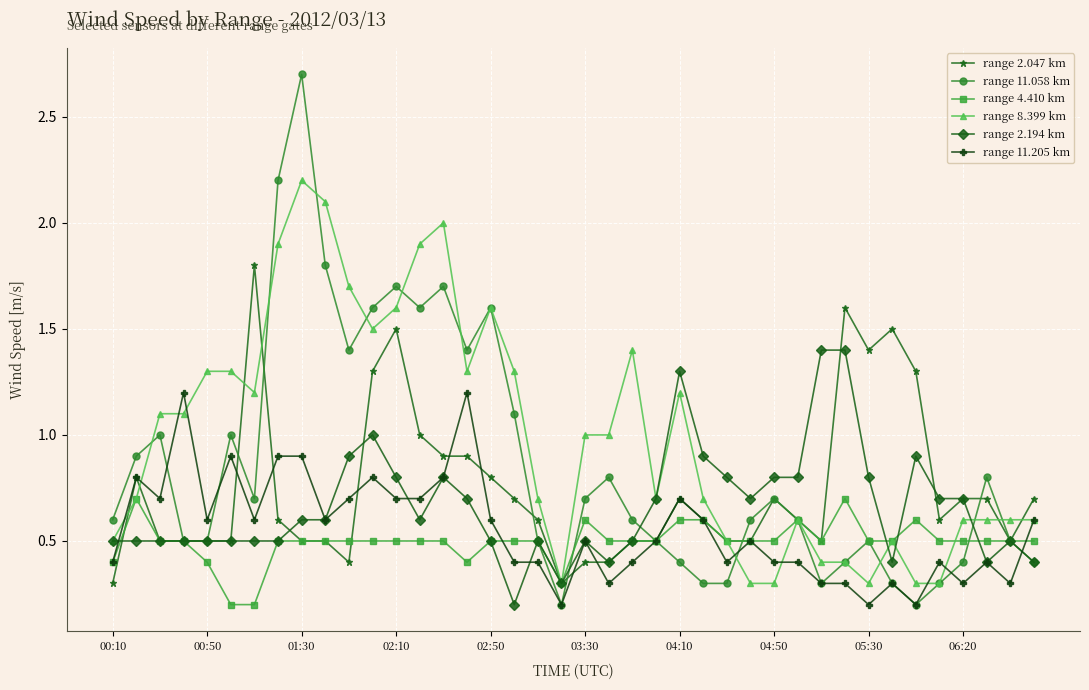

What is the value of the range 4.410 km point at the 30th from the left?

0.6